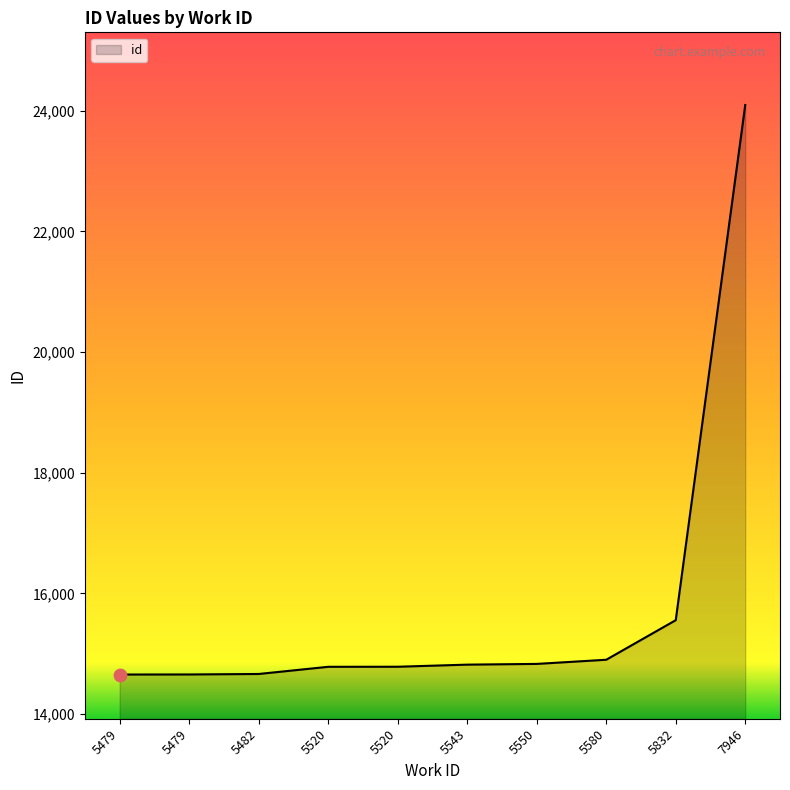

Is this an area chart (filled region under the line)?

Yes